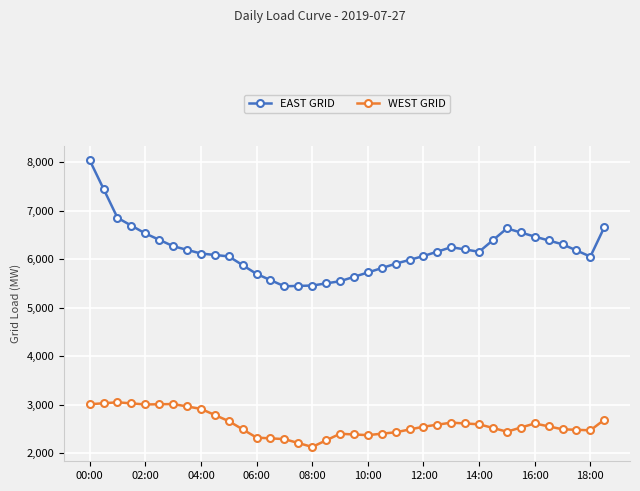

What is the smallest value displayed?

2133.6